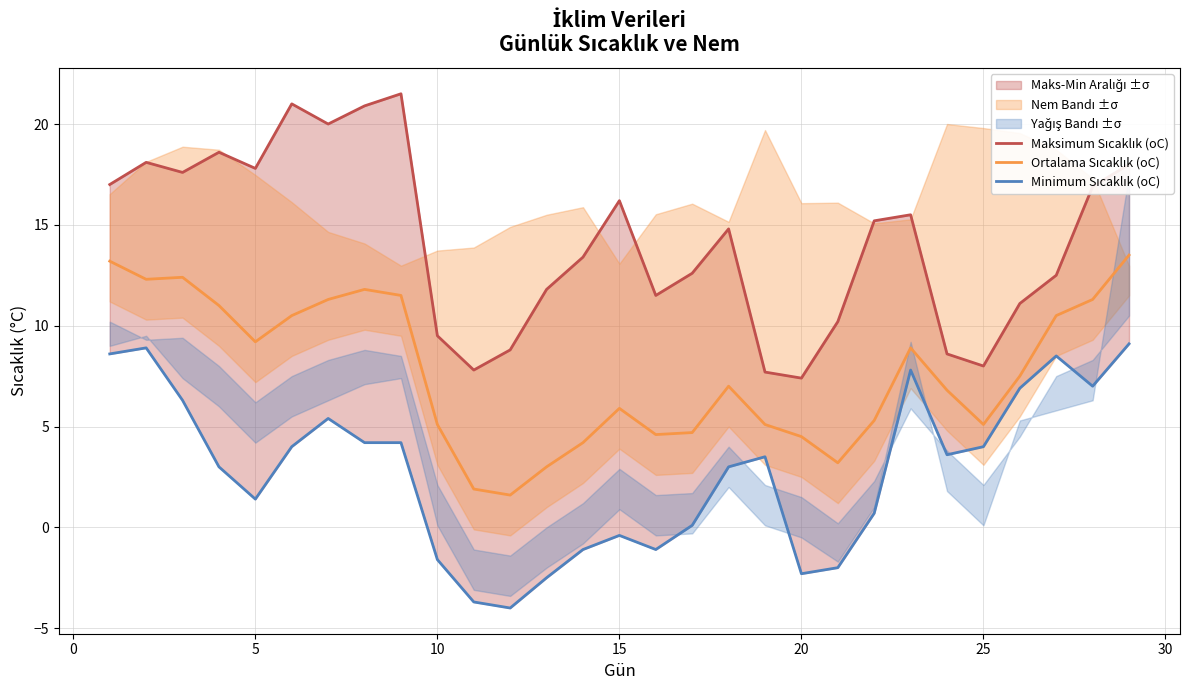

Which has a higher value, 10 or 20?

10